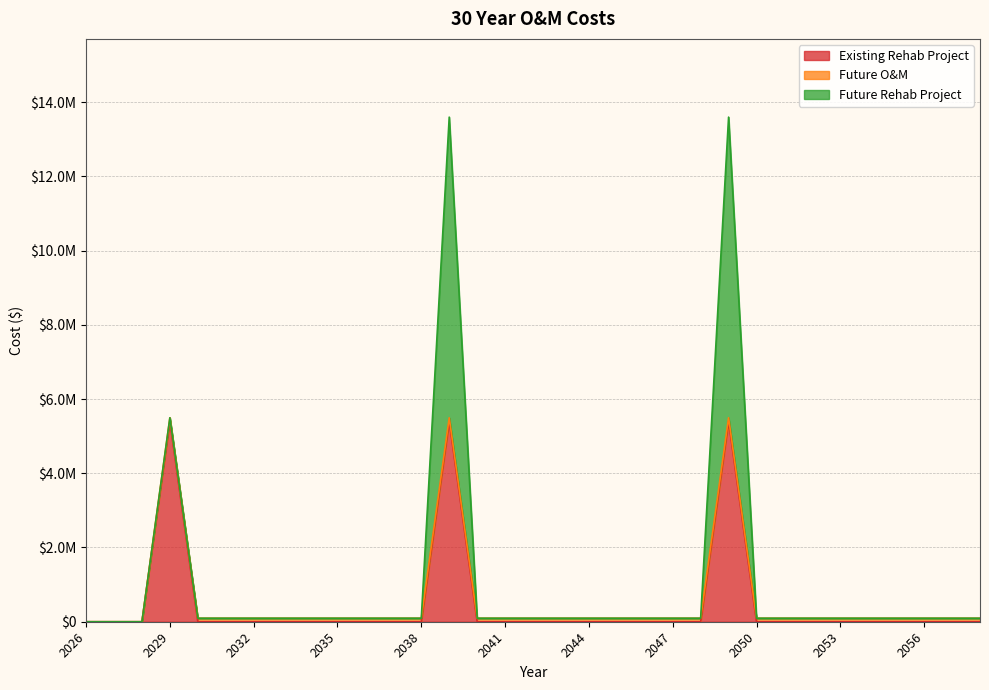

What is the highest value of the Existing Rehab Project series?

5400000